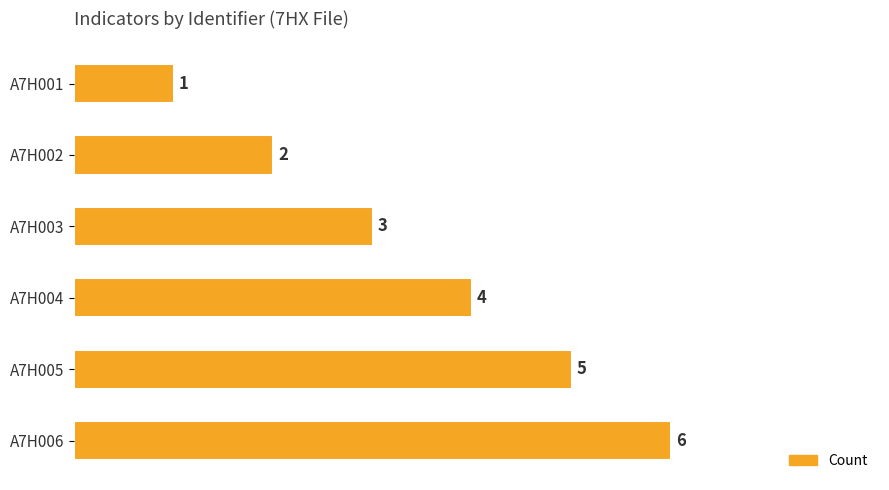

True or false: the data shows 10 at A7H006.

False